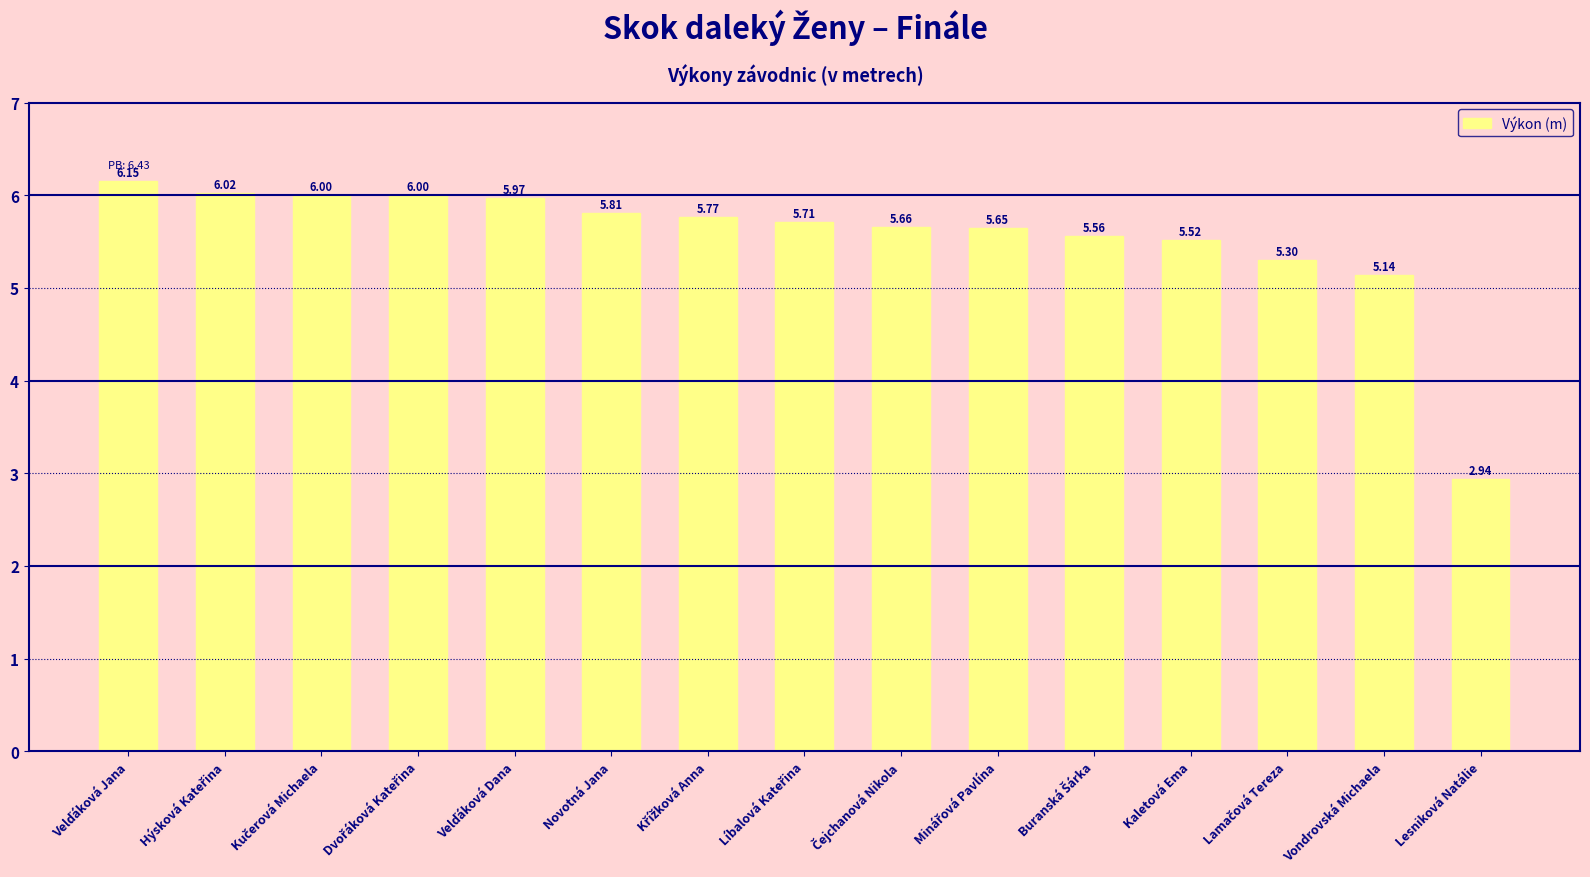

What is the label of the 6th bar from the left?

Novotná Jana